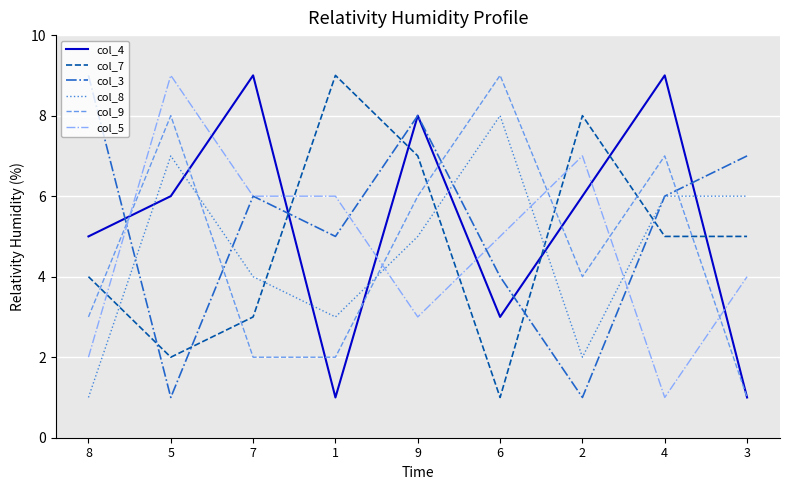

How many series are shown in this chart?

6